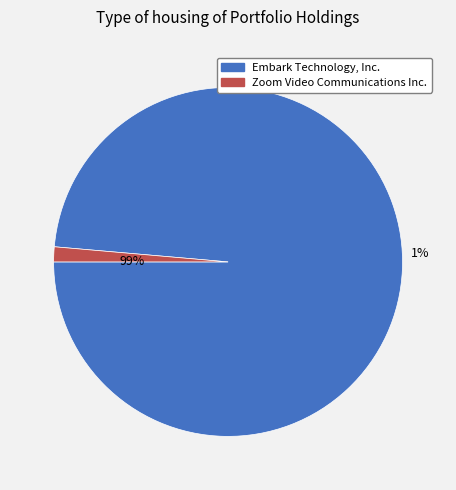

The Embark Technology, Inc. slice represents 99% of the pie. True or false?

True